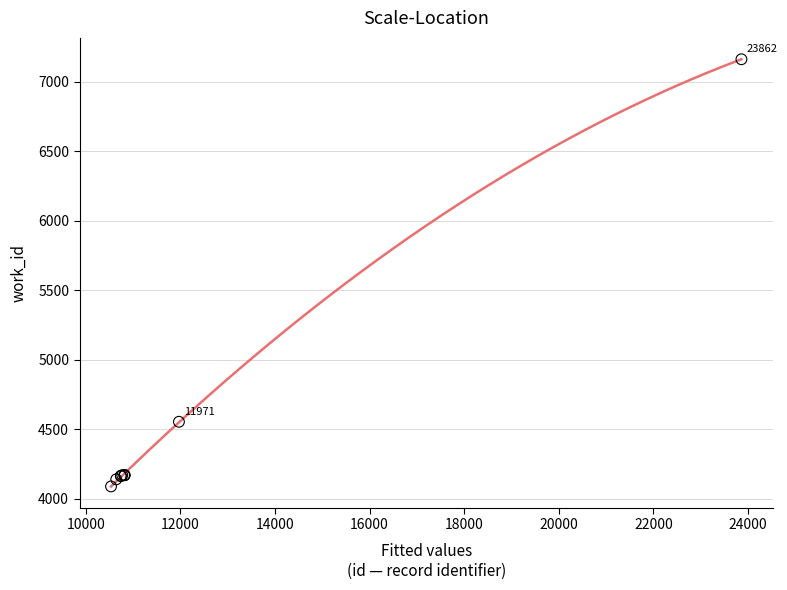

What Y value in the scatter plot is closest to 5626?

4555